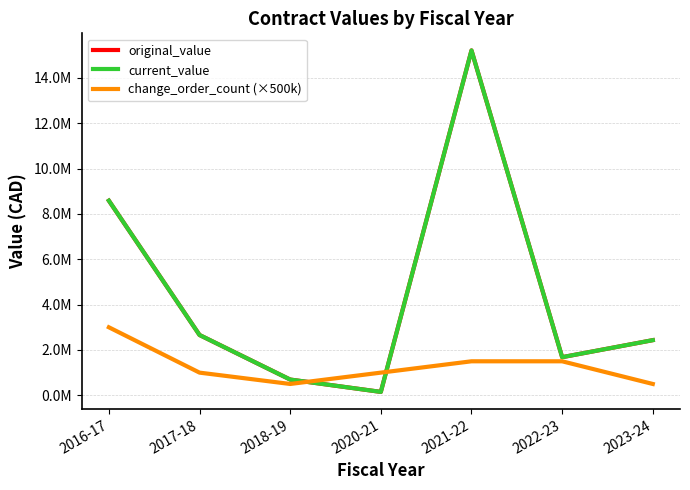

At which category does original_value reach its first local valley?

2020-21